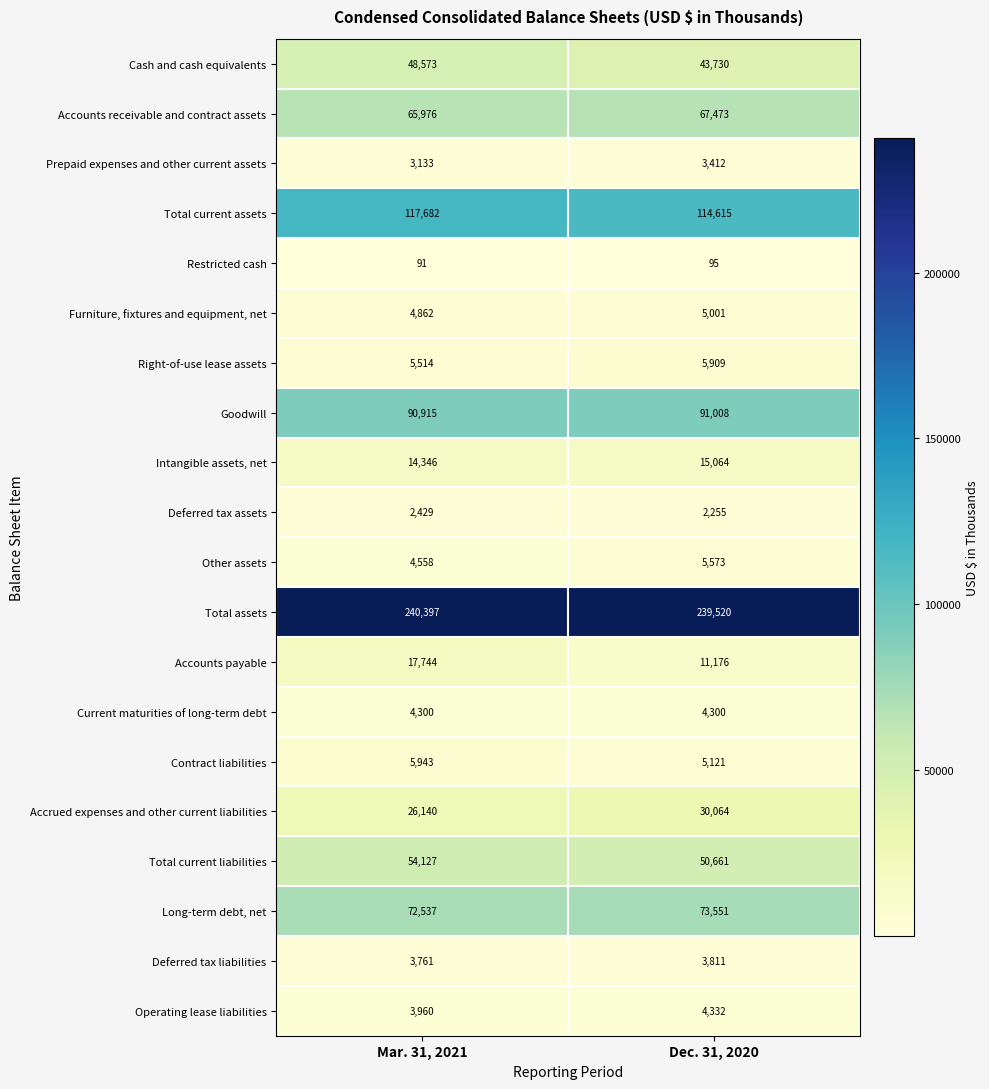

Rank the categories by Total assets value from lowest to highest.

Dec. 31, 2020, Mar. 31, 2021